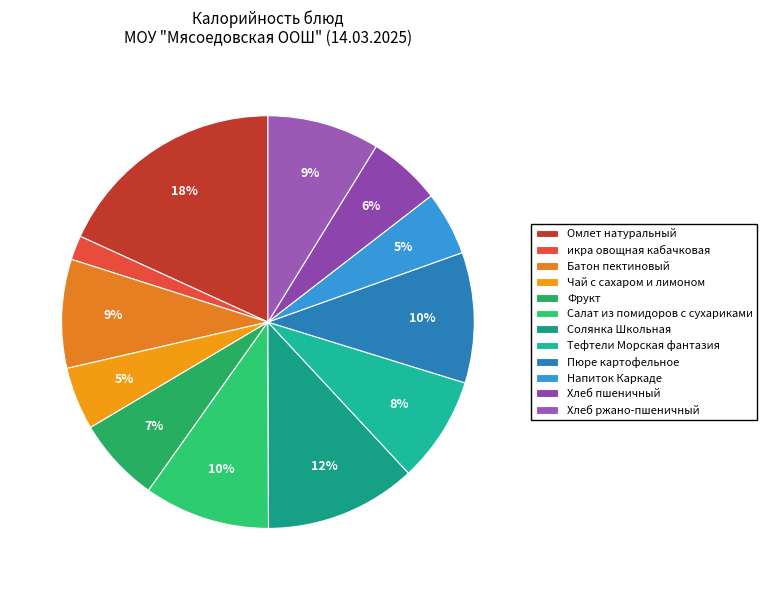

Which category has the smallest portion of the pie?

икра овощная кабачковая